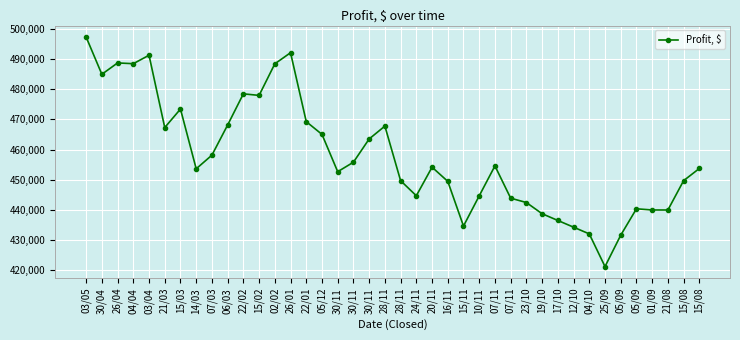

Count the number of categories in the chart.

40